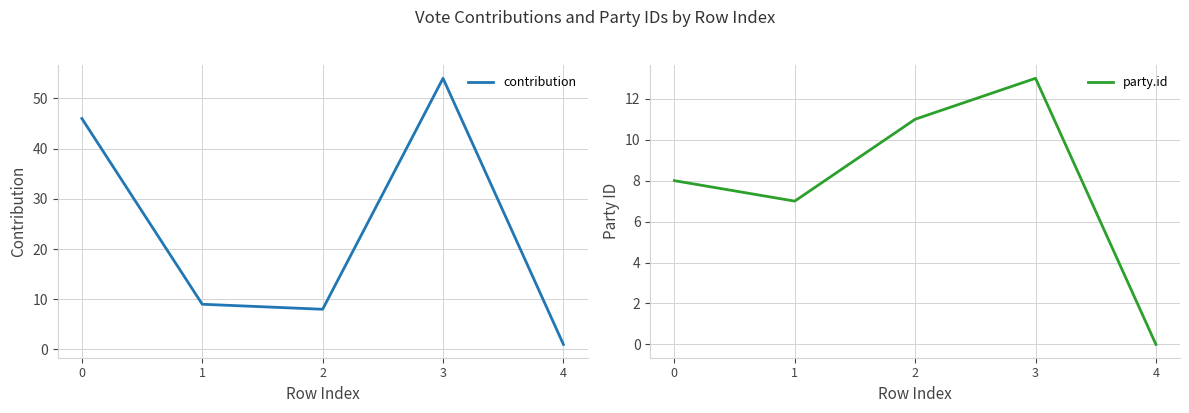

Which series has the largest total across all categories?

contribution